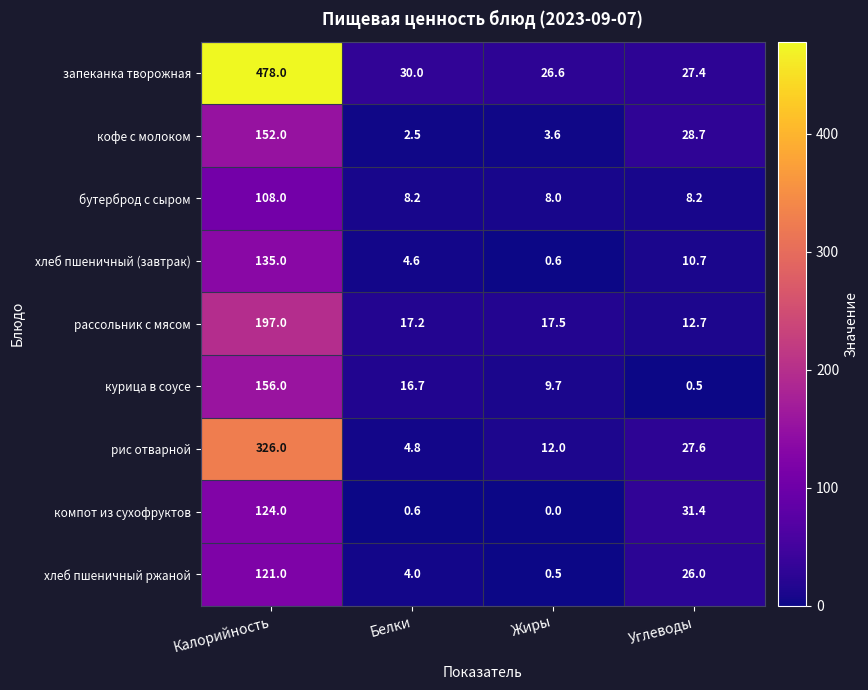

At which category is the sum across all series the highest?

Калорийность